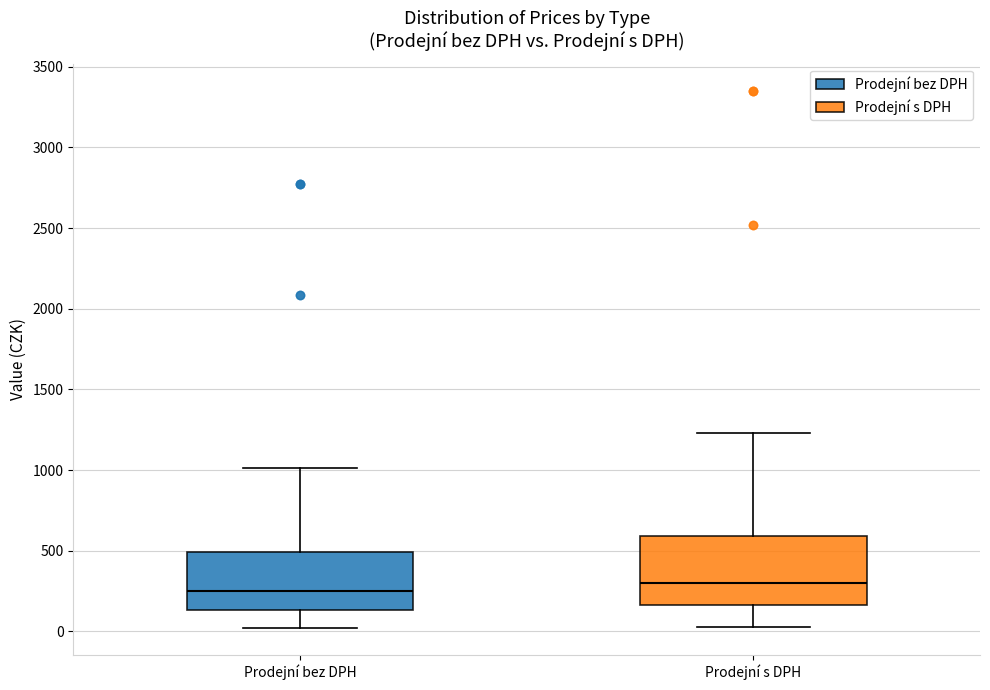

Comparing the boxes themselves (not the whiskers), which one is the tallest?

Prodejní s DPH